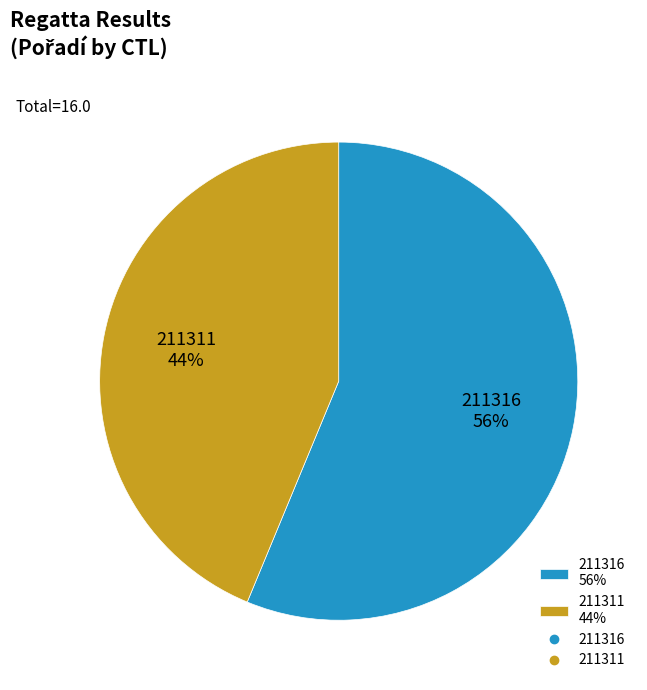

How many segments does this pie chart have?

2